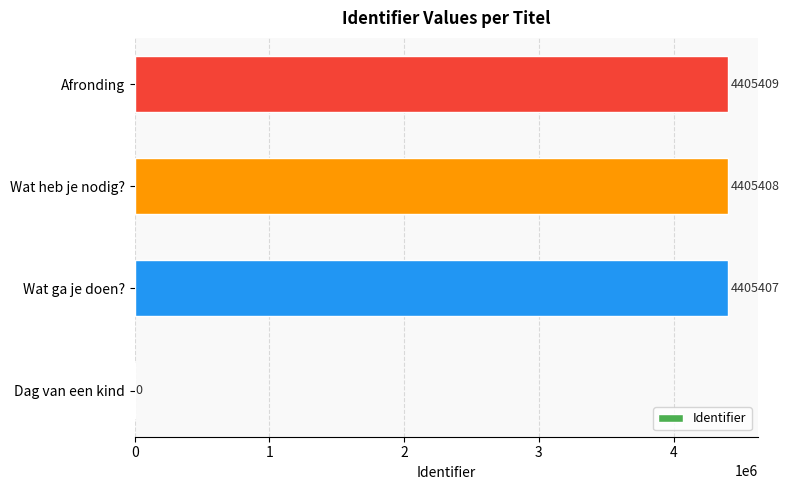

The value at Wat ga je doen? is 5784953. True or false?

False